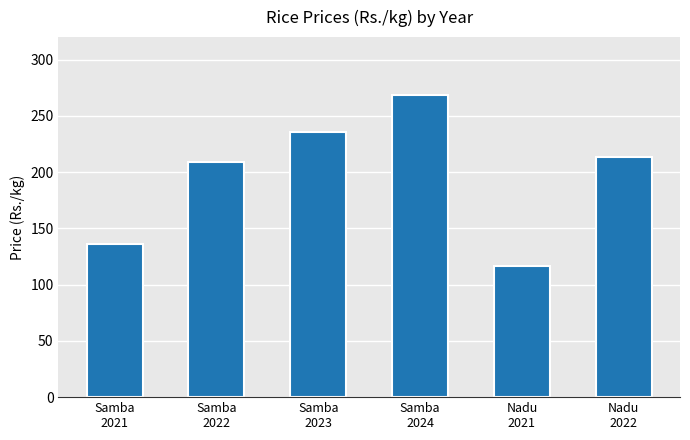

What is the value of the 3rd bar from the left?

235.9